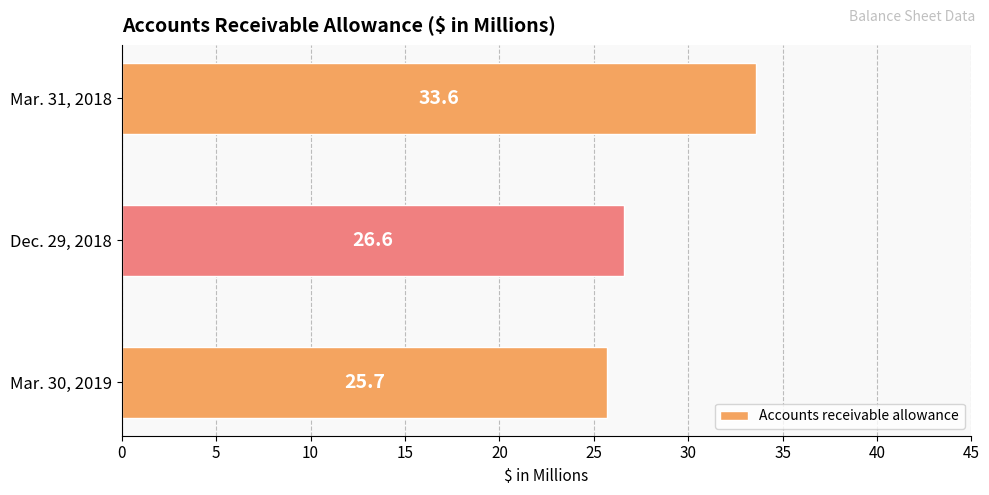

Reading bottom to top, transcribe all the data shown in this chart.

25.7	26.6	33.6